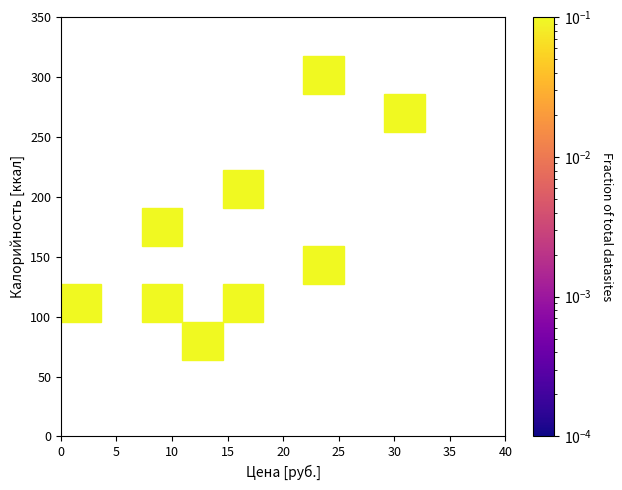

What is the average X value?

16.4